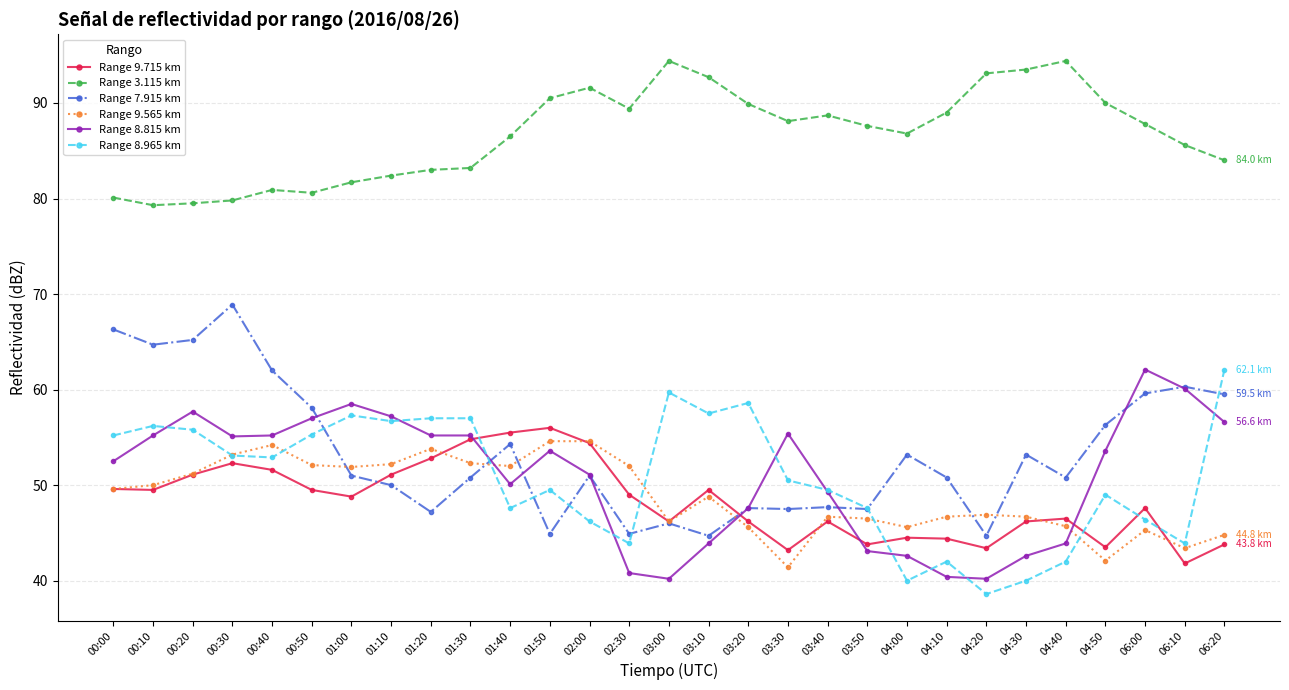

Which series has the largest total across all categories?

Range 3.115 km